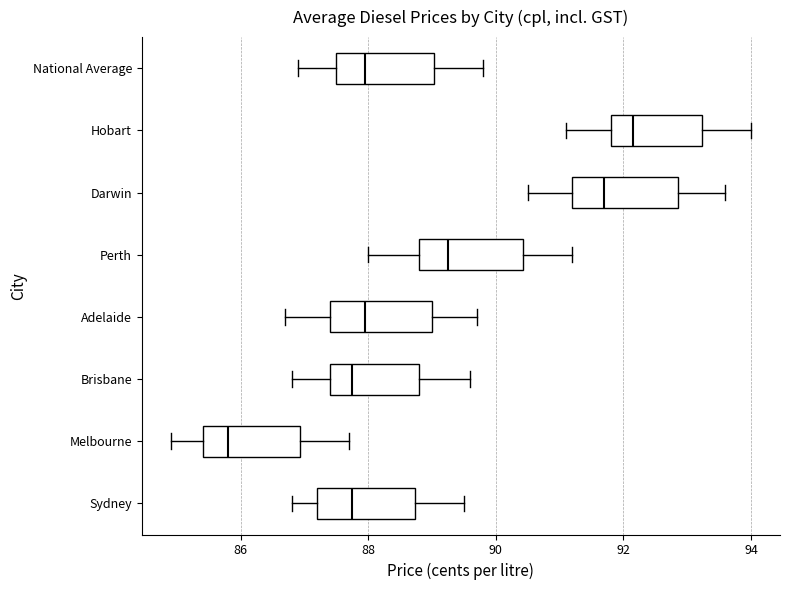

Reading bottom to top, read every box against the x-axis: the position of its median line, the range the box covers, and the ends of its whiskers. The values are not printed on the chart, so give them approximately, as read against the axis.

Sydney: median 87.8, box 87.2 to 88.8, whiskers 86.8 to 89.6
Melbourne: median 85.8, box 85.4 to 87.0, whiskers 85.0 to 87.8
Brisbane: median 87.8, box 87.4 to 88.8, whiskers 86.8 to 89.6
Adelaide: median 88.0, box 87.4 to 89.0, whiskers 86.8 to 89.8
Perth: median 89.2, box 88.8 to 90.4, whiskers 88.0 to 91.2
Darwin: median 91.8, box 91.2 to 92.8, whiskers 90.6 to 93.6
Hobart: median 92.2, box 91.8 to 93.2, whiskers 91.2 to 94.0
National Average: median 88.0, box 87.6 to 89.0, whiskers 87.0 to 89.8